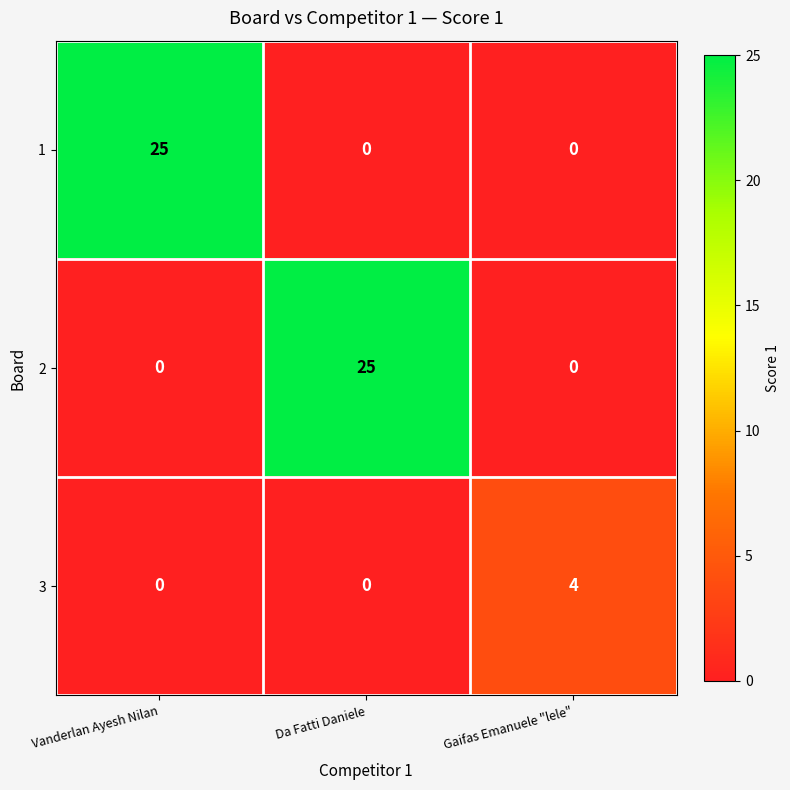

What is the spread (max minus min) of values at Vanderlan Ayesh Nilan?

25